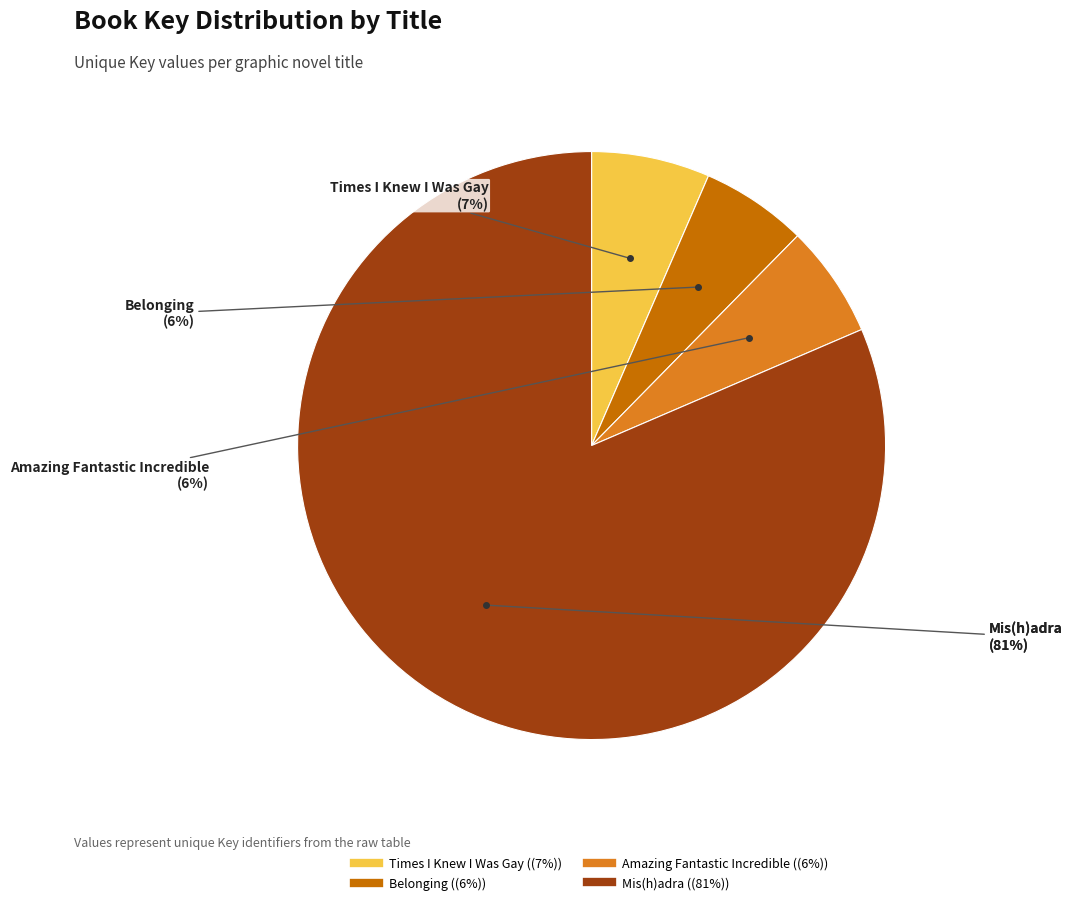

True or false: Belonging accounts for 6% of the total.

True